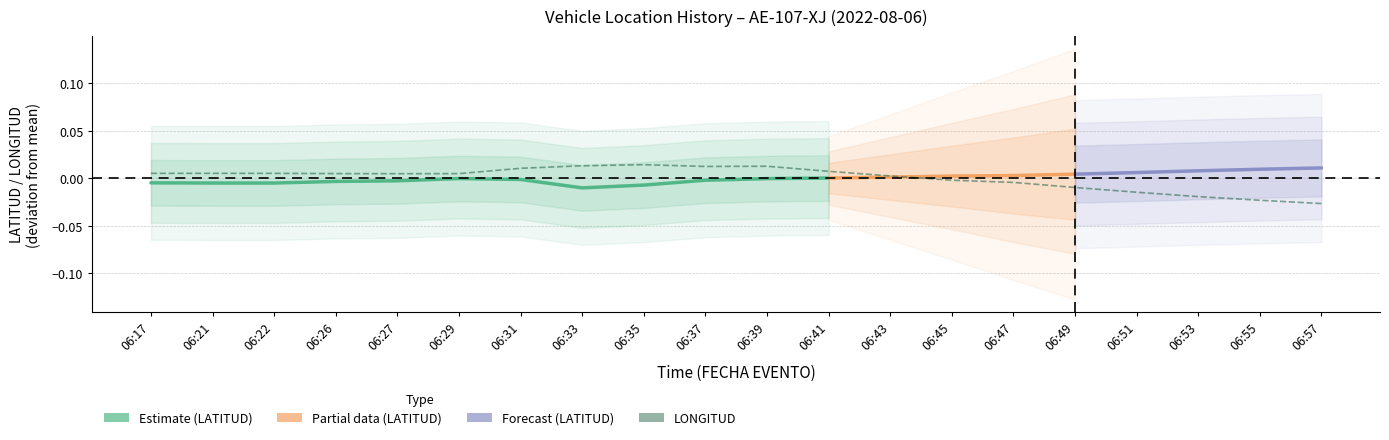

How many values exceed 0?

13